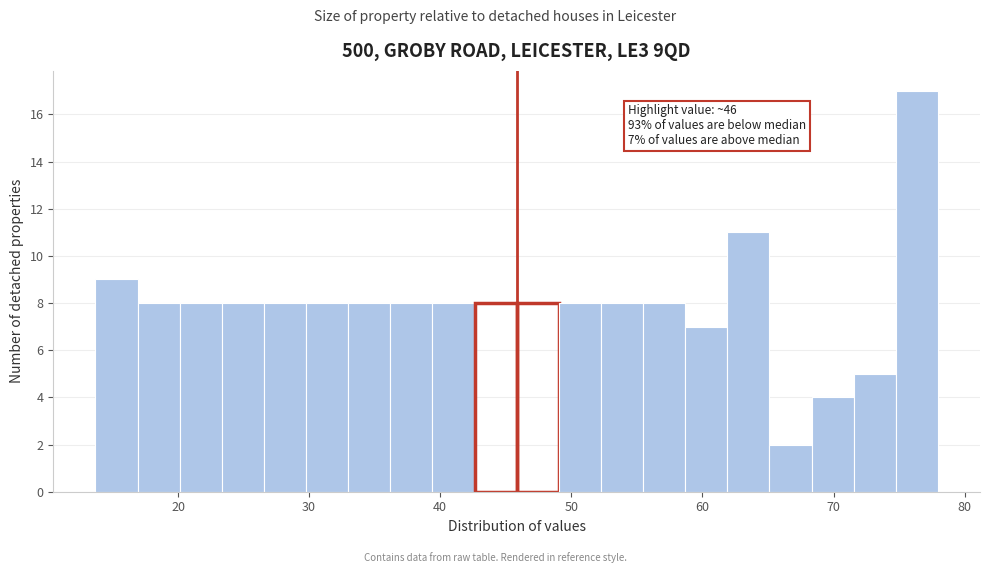

Read against the x-axis, roughly where is the centre of the tallest bar?

76